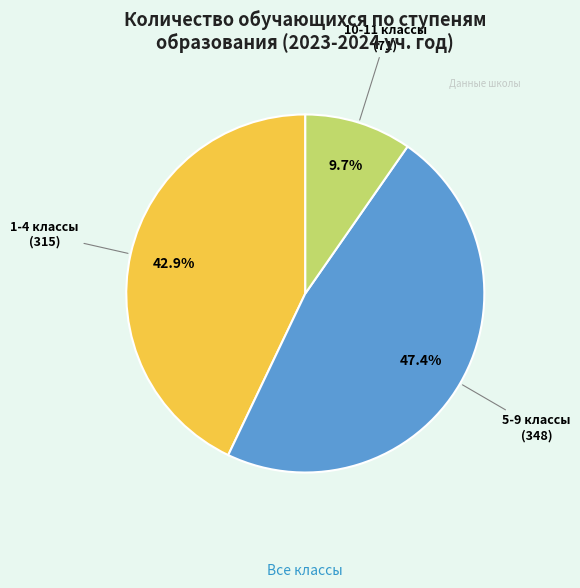

Is there a majority slice in this chart?

No